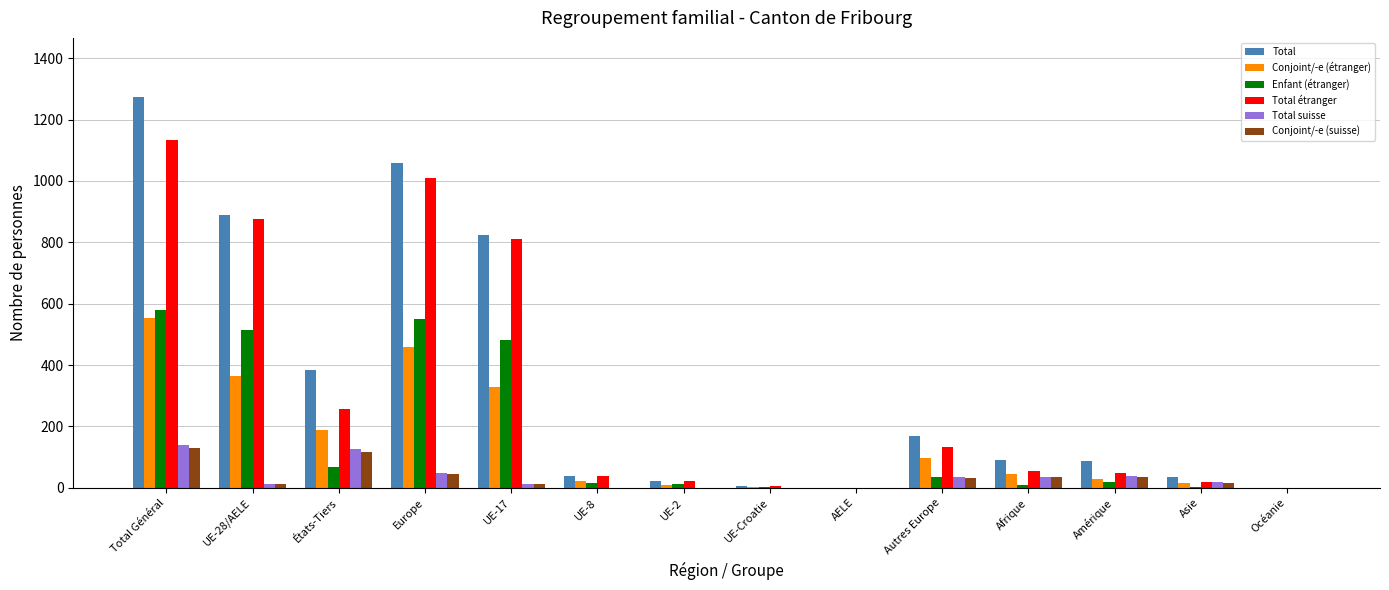

What is the total value across all series at UE-Croatie?

15